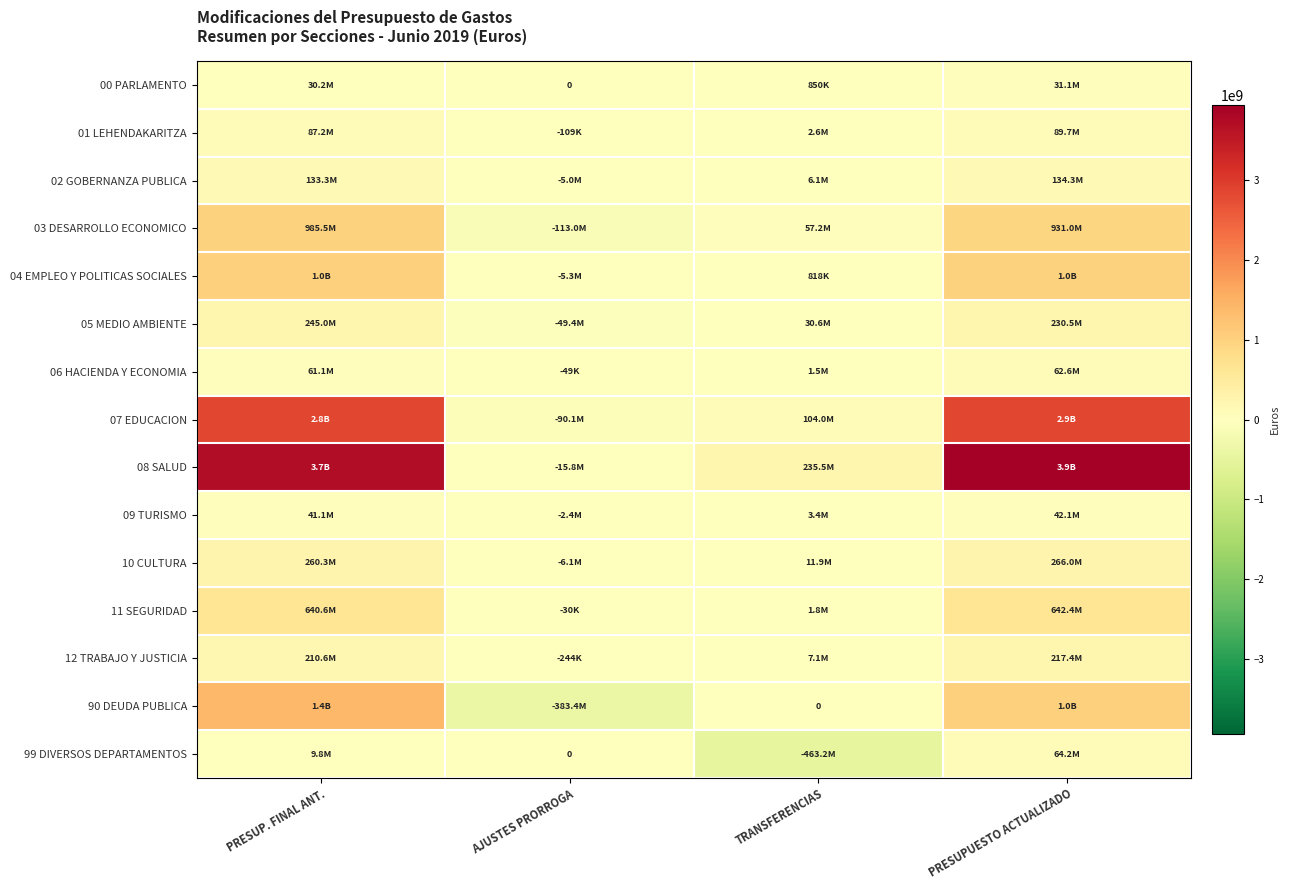

Which series has the largest total across all categories?

08 SALUD